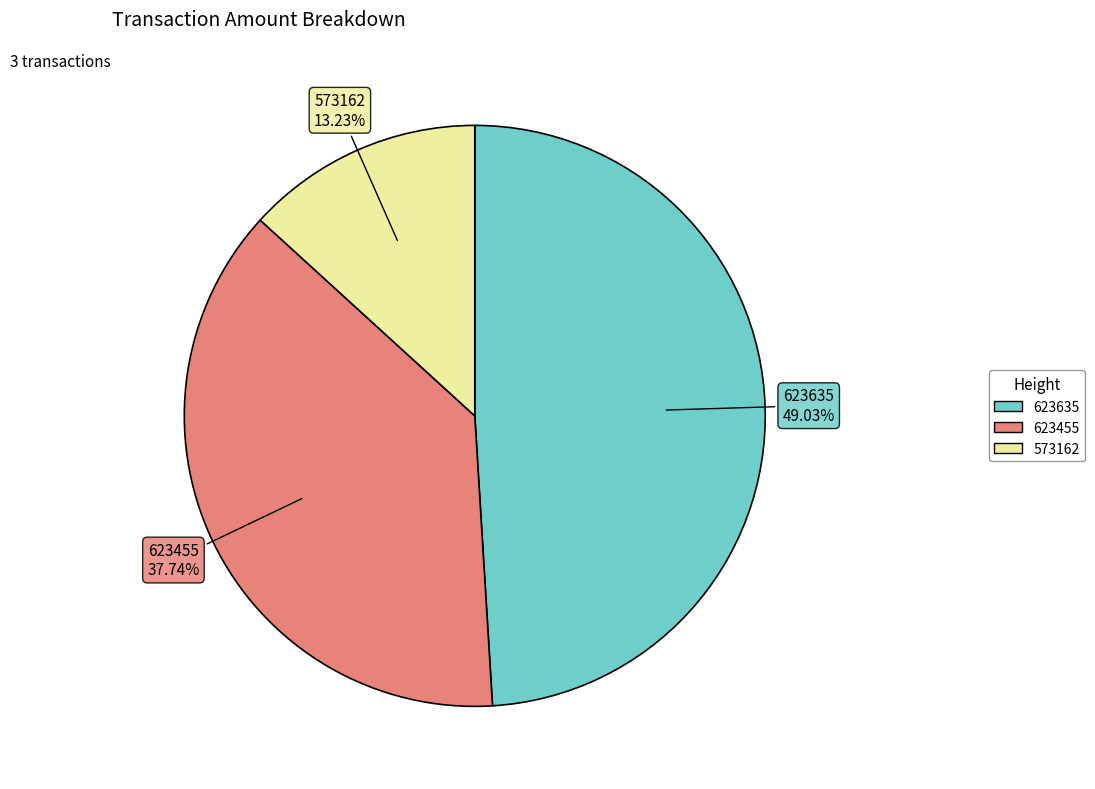

To the nearest percent, what is the difference between the largest and smallest slice percentages?

36%